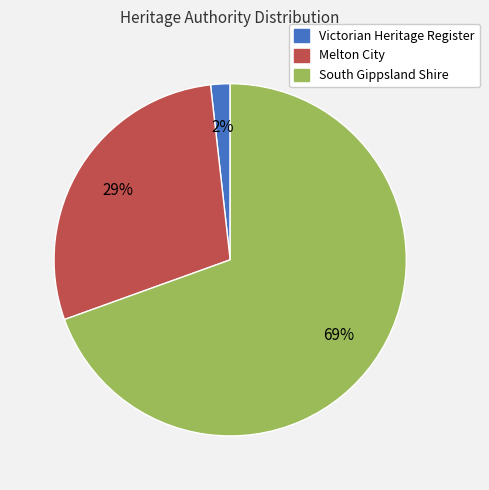

Does South Gippsland Shire account for over 50% of the chart?

Yes